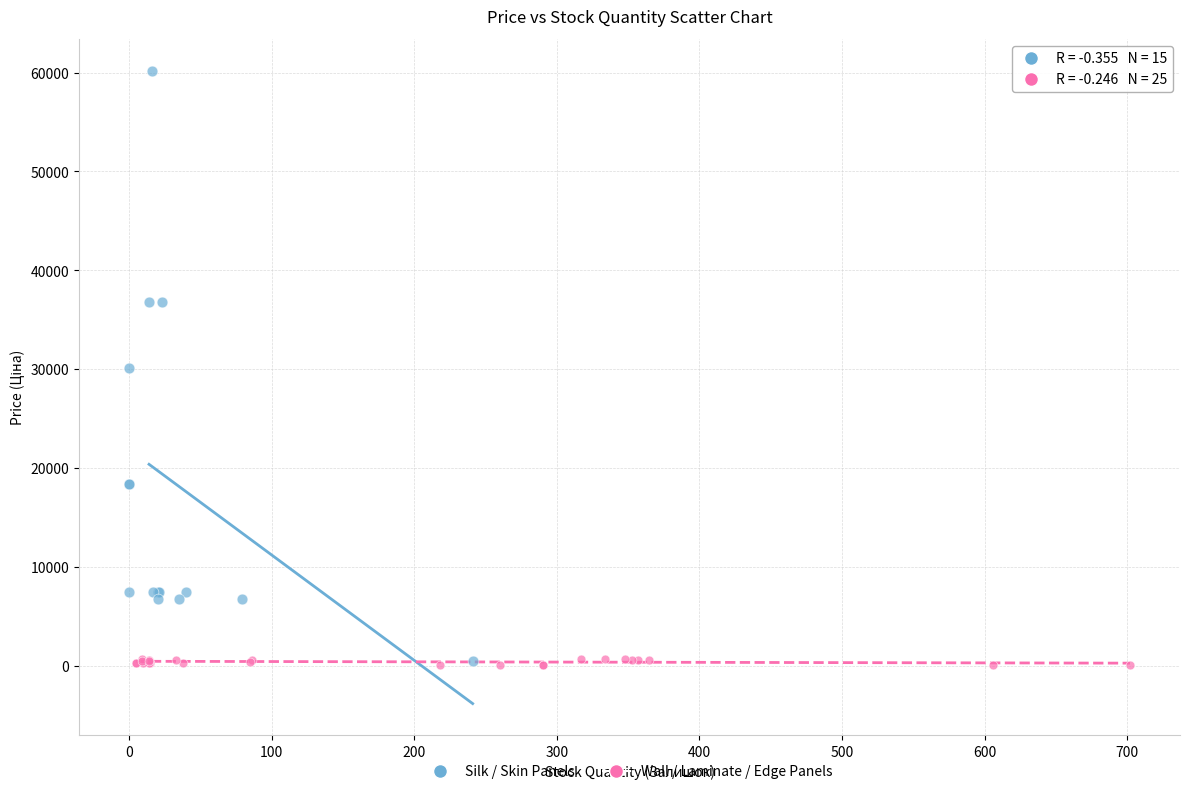

Which series has the widest spread of Y values?

Silk / Skin Panels